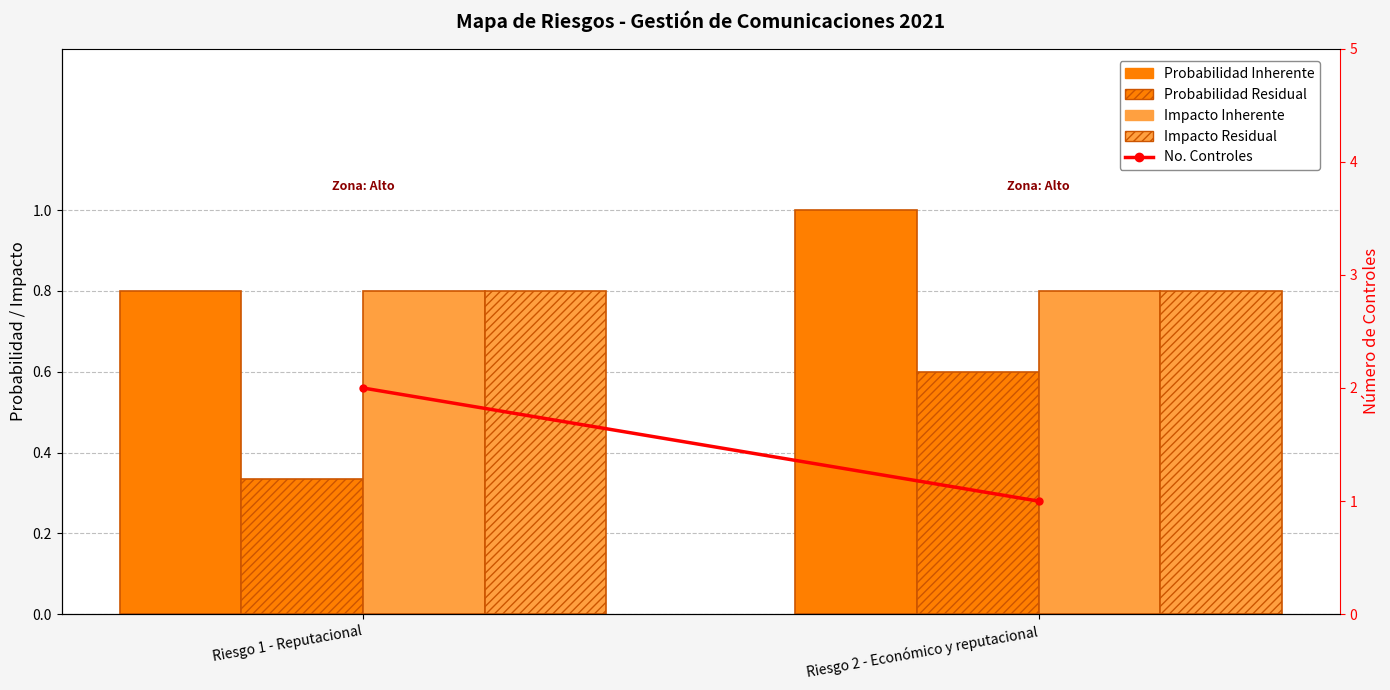

What is the value of the Probabilidad Residual bar at the 2nd from the left?

0.6